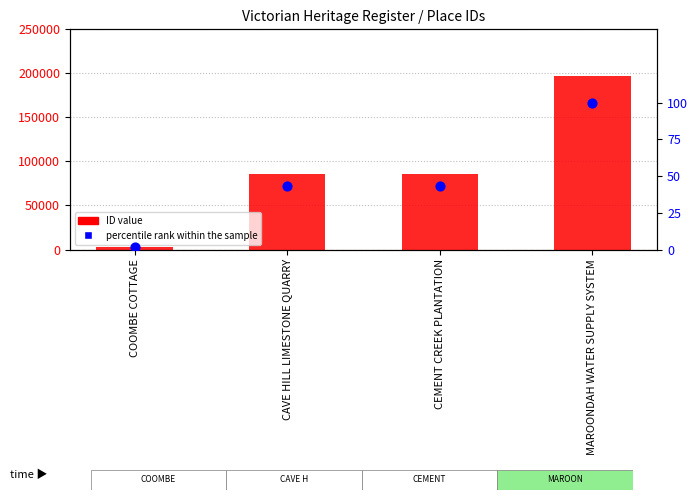

Which series reaches the maximum Y coordinate?

ID